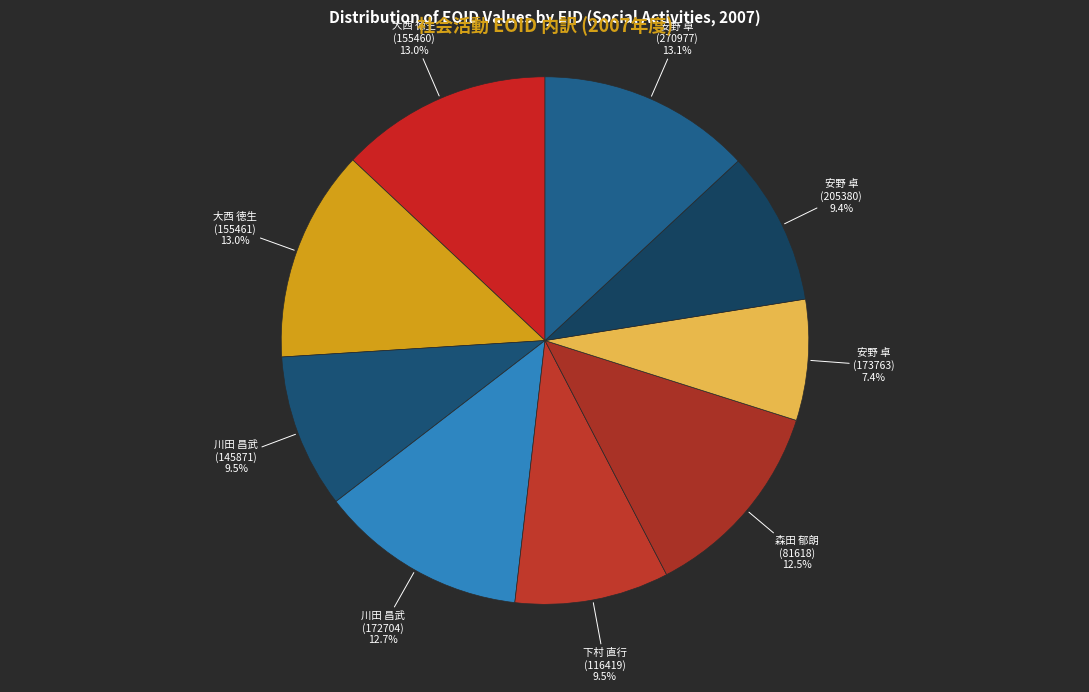

How many segments does this pie chart have?

9